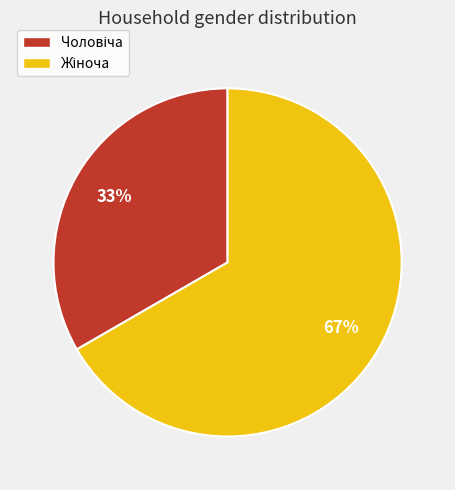

Is there a majority slice in this chart?

Yes